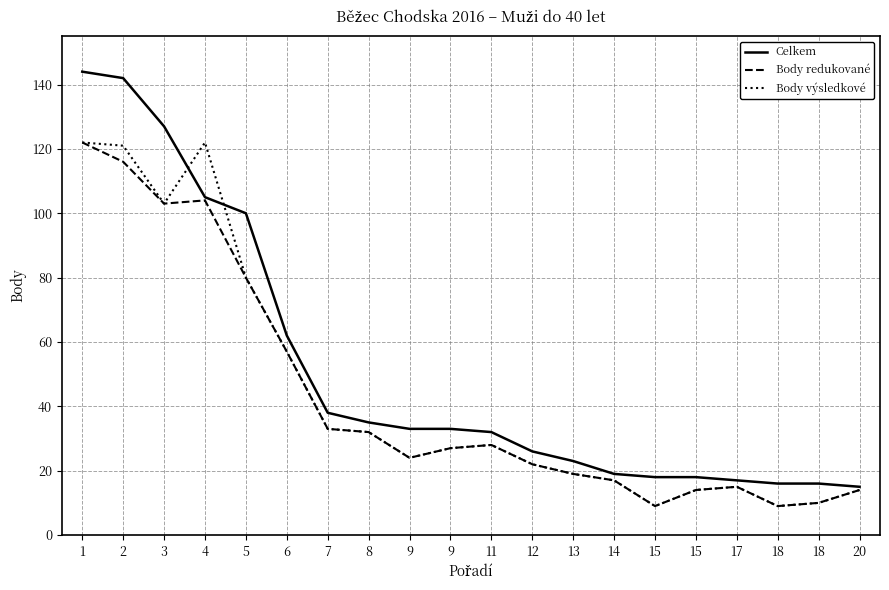

What is the difference between the highest and lowest values at 4?

18